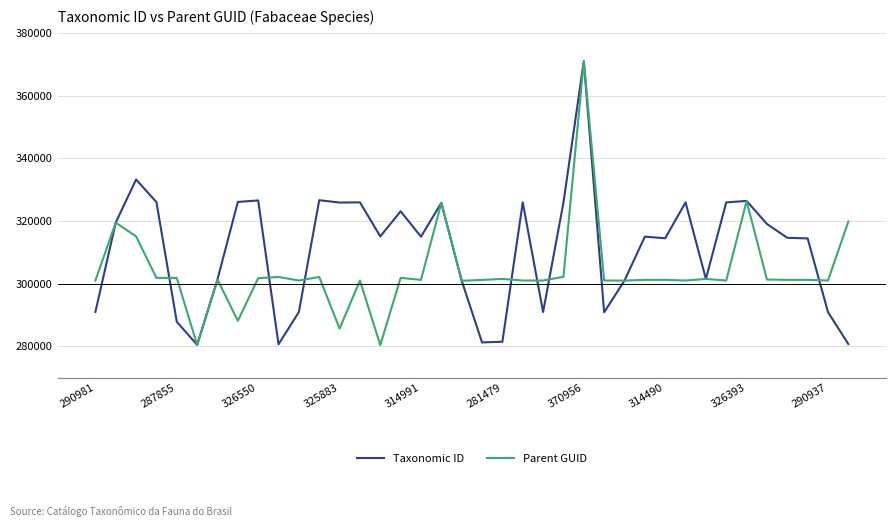

Which series has the largest total across all categories?

Taxonomic ID